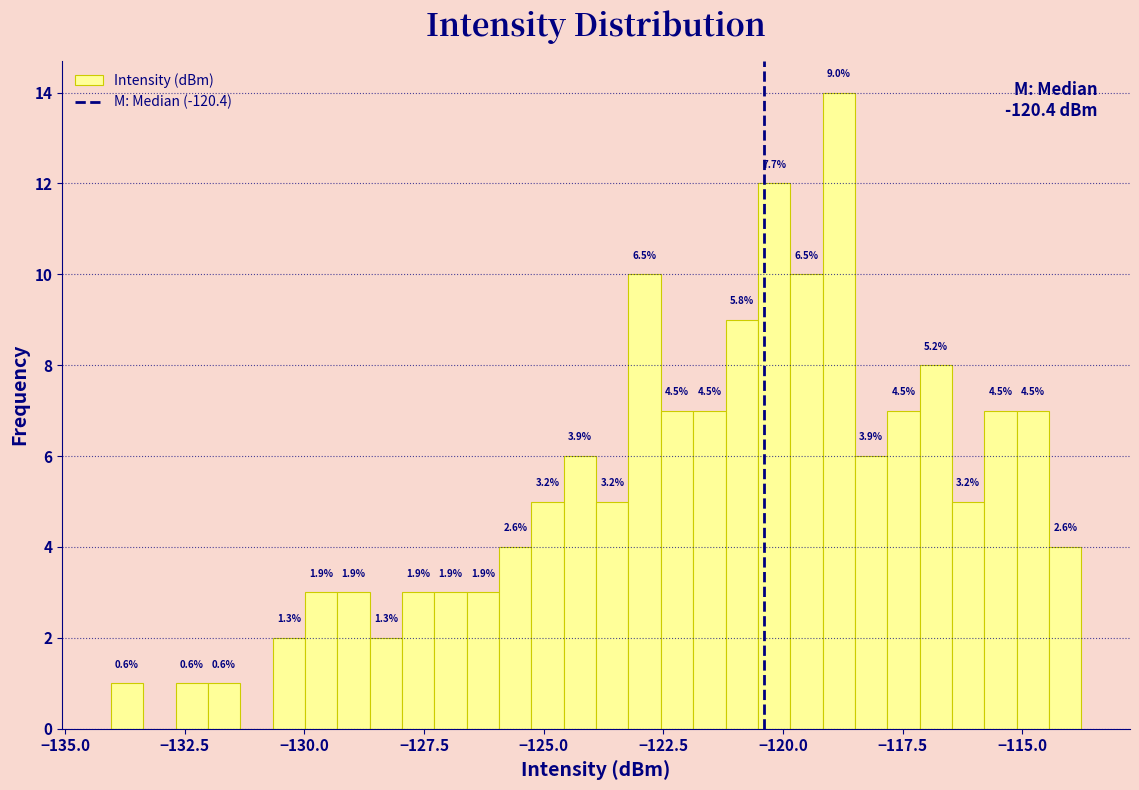

Read against the x-axis, roughly where is the centre of the tallest bar?

-119.0